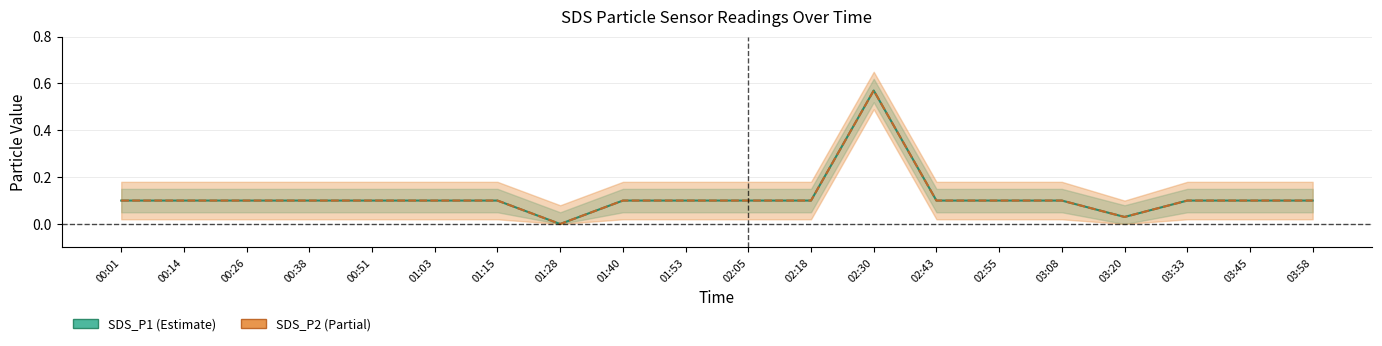

Which series has the largest total across all categories?

SDS_P1